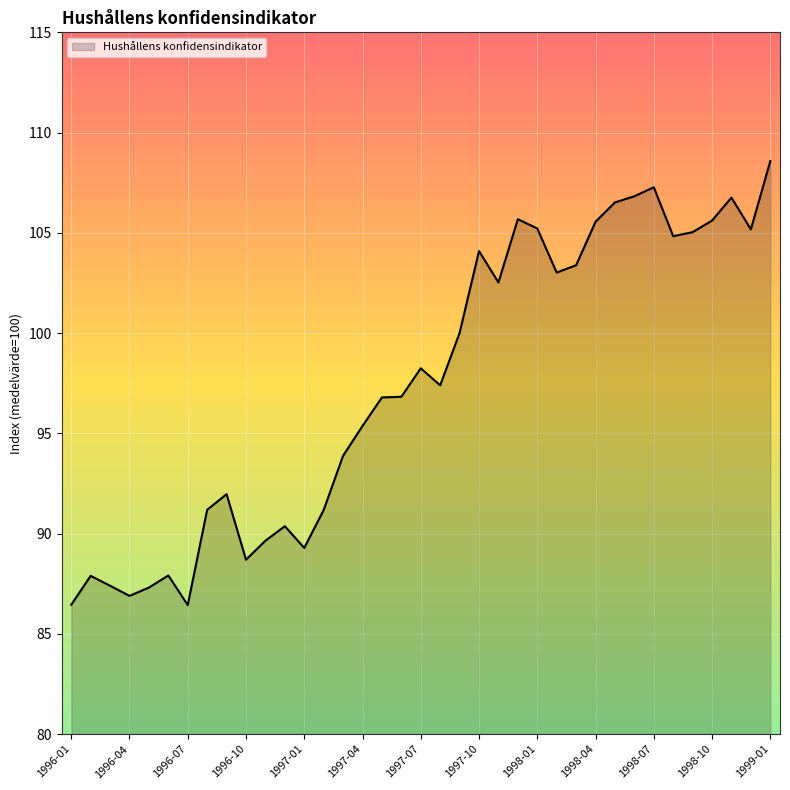

How many lines are shown in the chart?

1